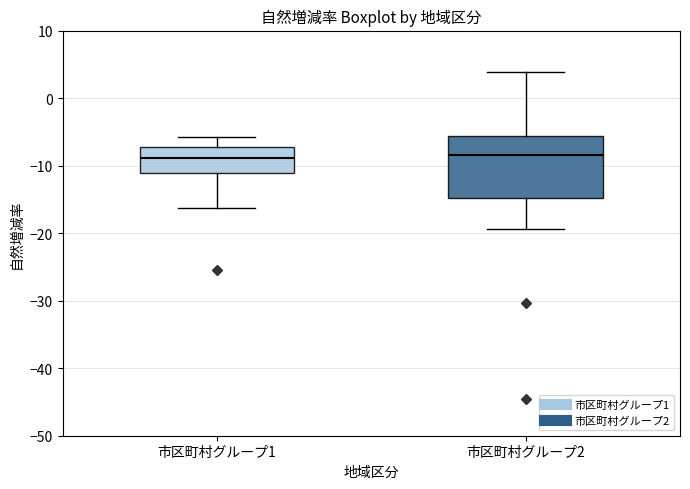

Where is the upper edge of the box for 市区町村グループ2 on the y-axis? The values are not printed on the chart, so give them approximately, as read against the axis.

-6